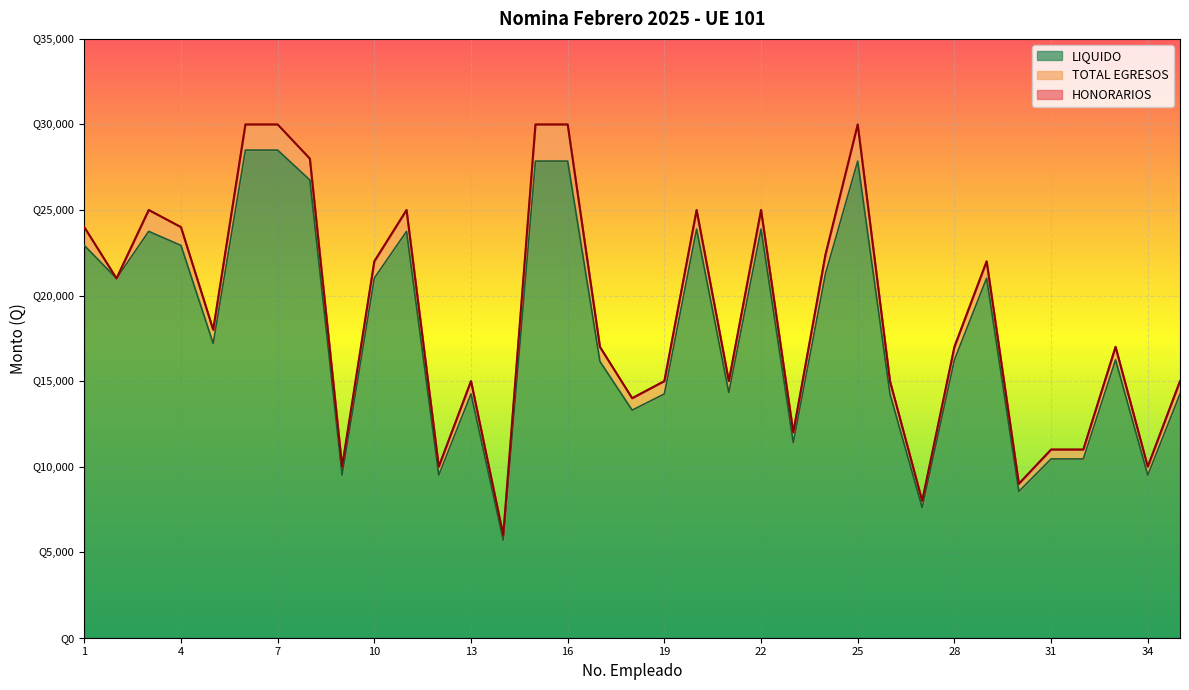

Rank the categories by HONORARIOS value from lowest to highest.

14, 27, 30, 9, 12, 34, 31, 32, 23, 18, 13, 19, 21, 26, 35, 17, 28, 33, 5, 2, 10, 29, 24, 1, 4, 3, 11, 20, 22, 8, 6, 7, 15, 16, 25